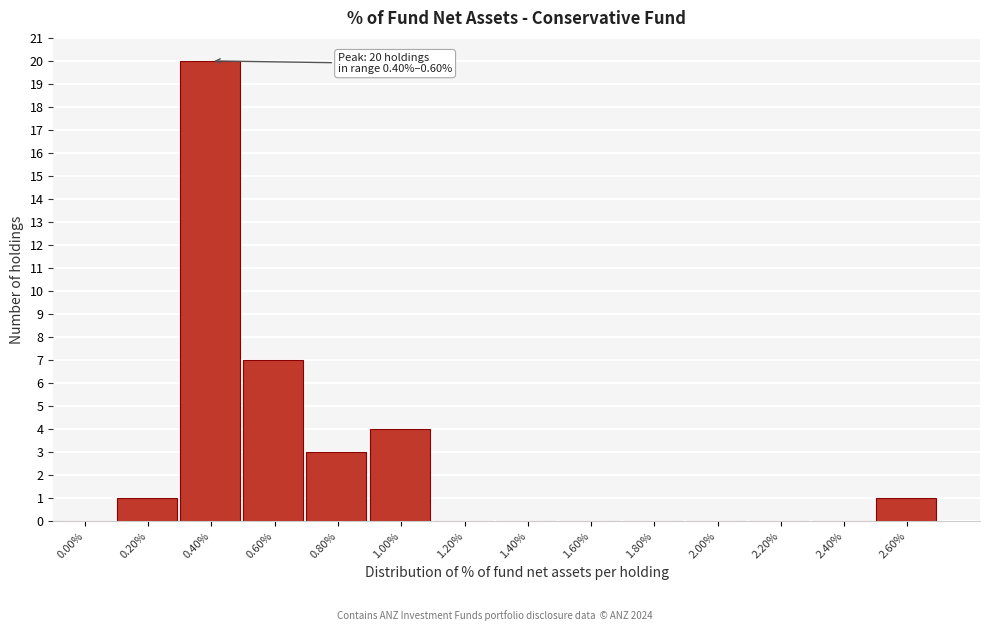

Reading left to right, what are all the values shown in this chart?

0.00%=0	0.20%=1	0.40%=20	0.60%=7	0.80%=3	1.00%=4	1.20%=0	1.40%=0	1.60%=0	1.80%=0	2.00%=0	2.20%=0	2.40%=0	2.60%=1